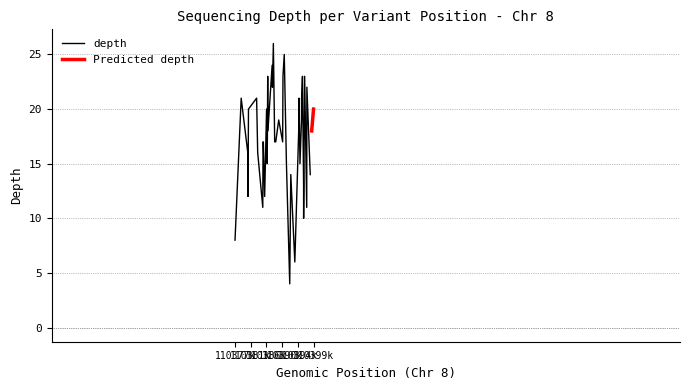

How many data points are less than 17?

16